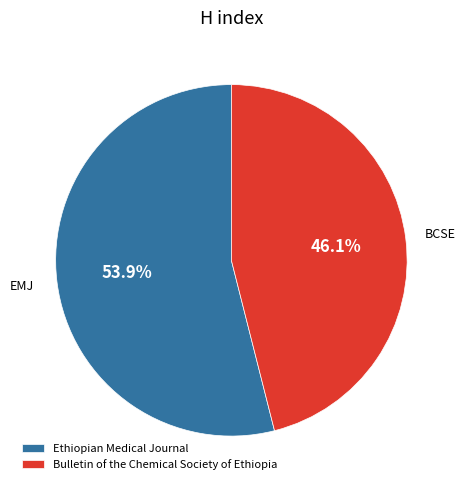

What is the ratio of the value at Ethiopian Medical Journal to the value at Bulletin of the Chemical Society of Ethiopia?

1.2